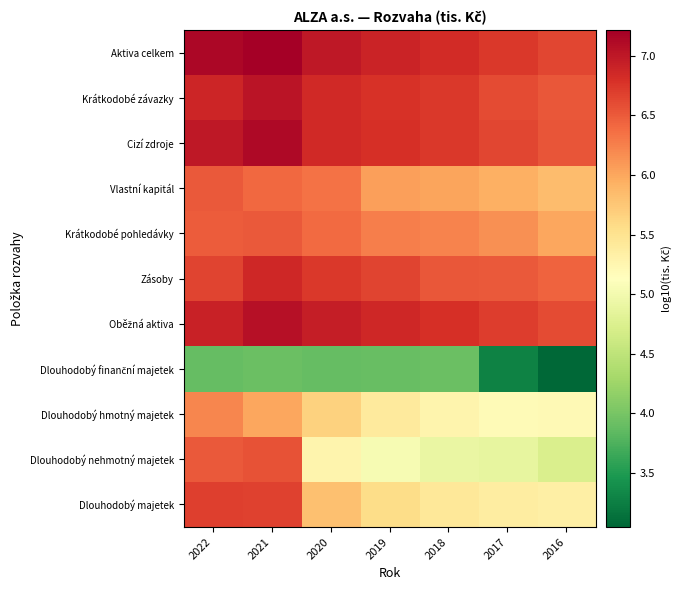

Which has a higher value, 2016 or 2019?

2019